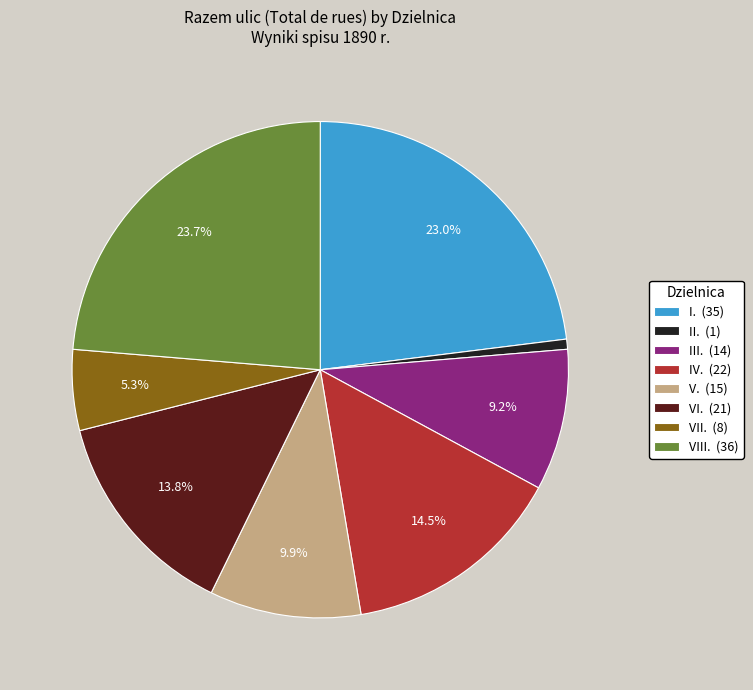

To the nearest percent, what is the difference between the largest and smallest slice percentages?

23%